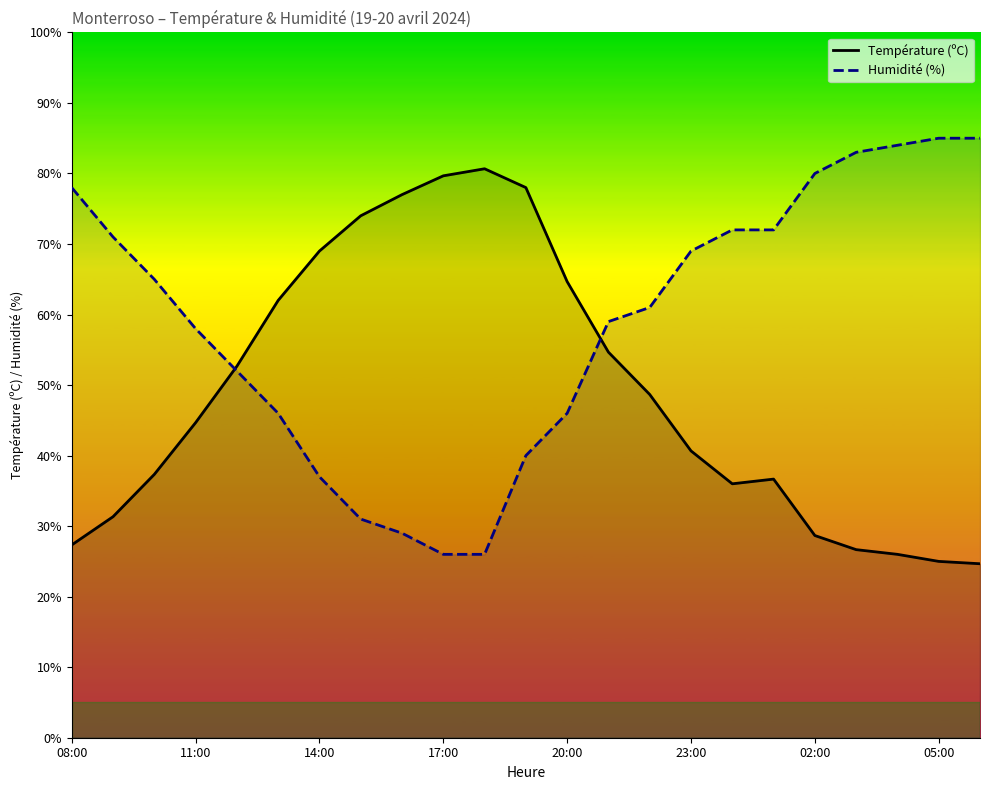

Reading left to right, extract all data points from this chart.

Température (ºC): 27.3	31.3	37.3	44.7	52.7	62.0	69.0	74.0	77.0	79.7	80.7	78.0	64.7	54.7	48.7	40.7	36.0	36.7	28.7	26.7	26.0	25.0	24.7
Humidité (%): 78.0	71.0	65.0	58.0	52.0	46.0	37.0	31.0	29.0	26.0	26.0	40.0	46.0	59.0	61.0	69.0	72.0	72.0	80.0	83.0	84.0	85.0	85.0